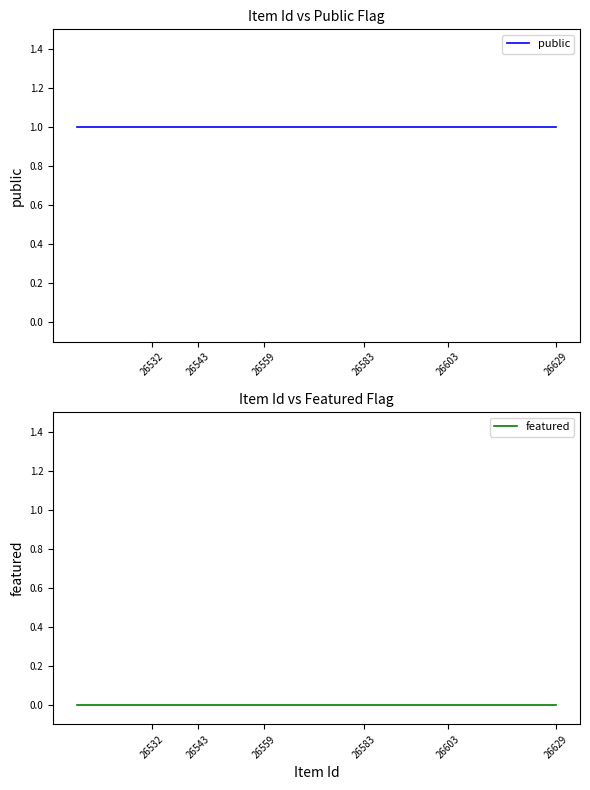

How many distinct data groups are displayed?

2